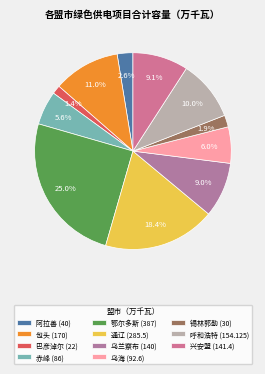

Do 包头 and 阿拉善 together represent more than half of the pie?

No